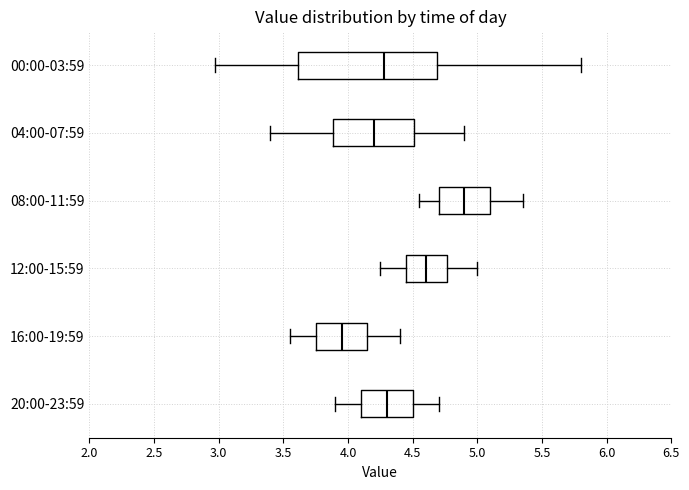

Which box's median line is the furthest to the right?

08:00-11:59